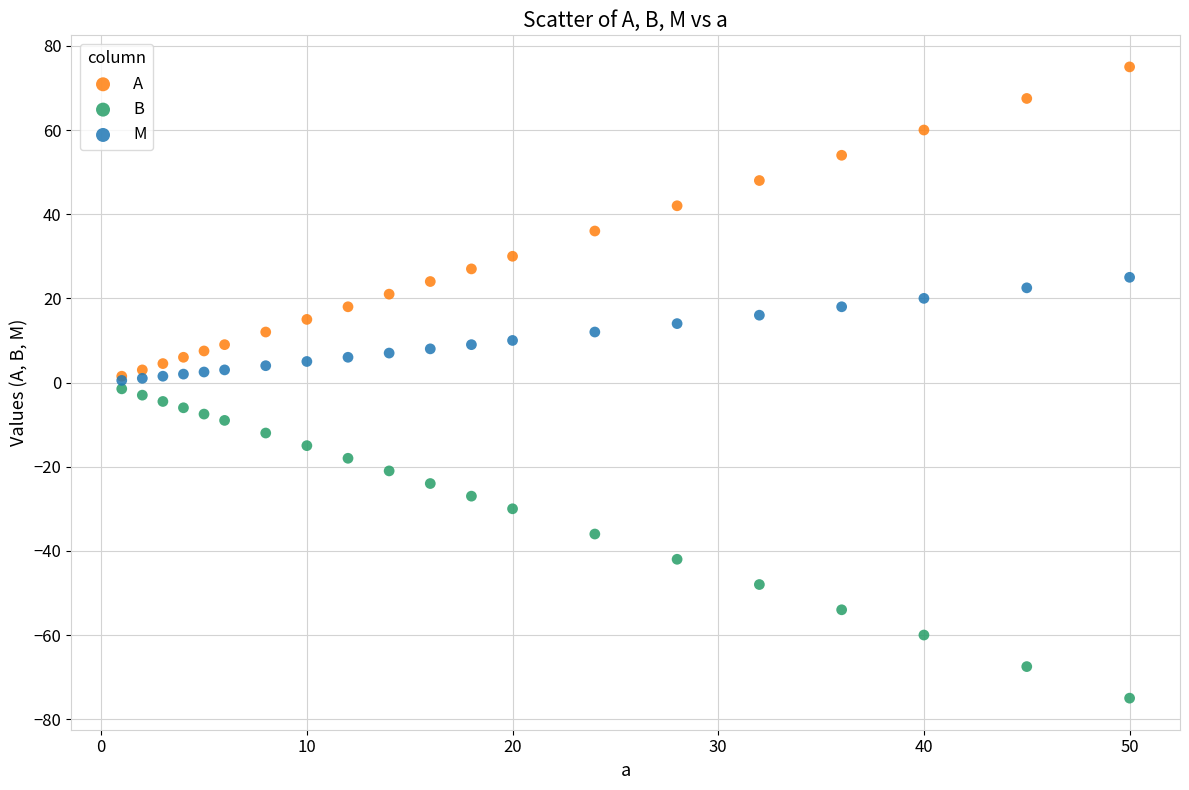

What are all the series names shown in the legend?

A, B, M